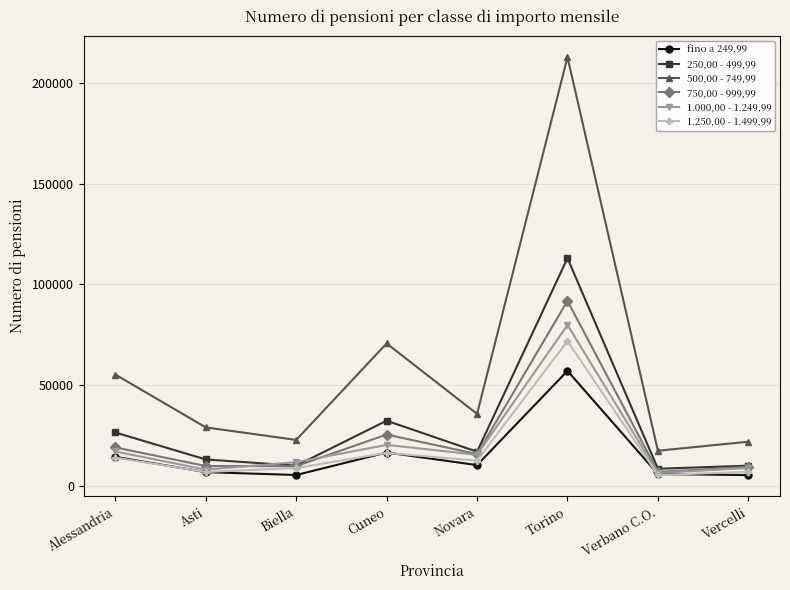

List the series in order of their peak value, highest first.

500,00 - 749,99, 250,00 - 499,99, 750,00 - 999,99, 1.000,00 - 1.249,99, 1.250,00 - 1.499,99, fino a 249,99